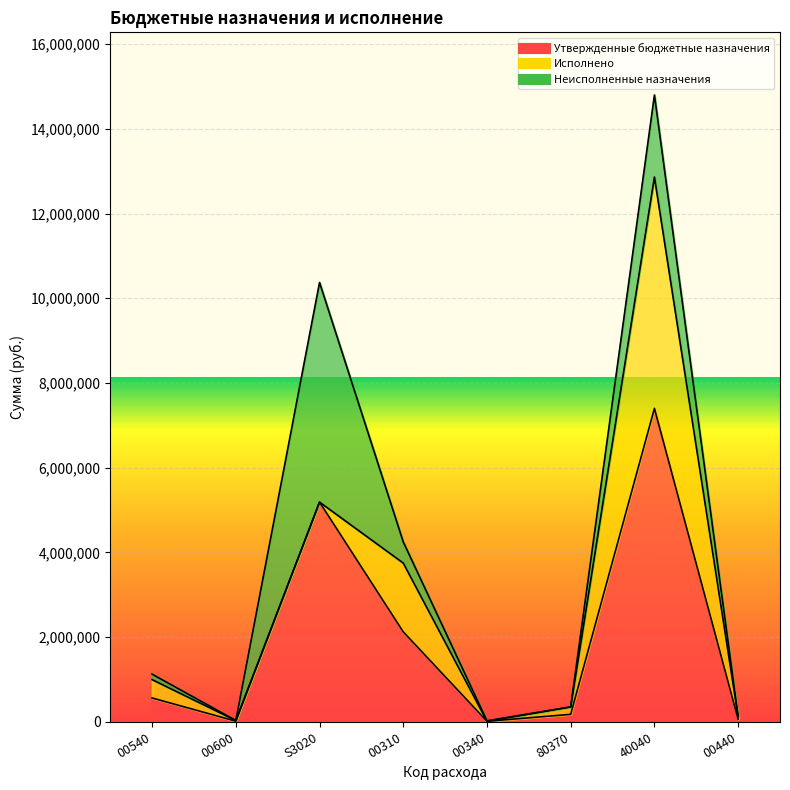

Reading left to right, what are all the values shown in this chart?

Утвержденные бюджетные назначения: 00540=562082.0	00600=15000.0	S3020=5186850.0	00310=2123884.0	00340=11780.0	80370=175404.9	40040=7400000.0	00440=60000.0
Исполнено: 00540=433034.8	00600=15000.0	S3020=0.0	00310=1623427.5	00340=0.0	80370=175404.9	40040=5462500.0	00440=60000.0
Неисполненные назначения: 00540=129047.2	00600=0.0	S3020=5186850.0	00310=500456.5	00340=11780.0	80370=0.0	40040=1937500.0	00440=0.0